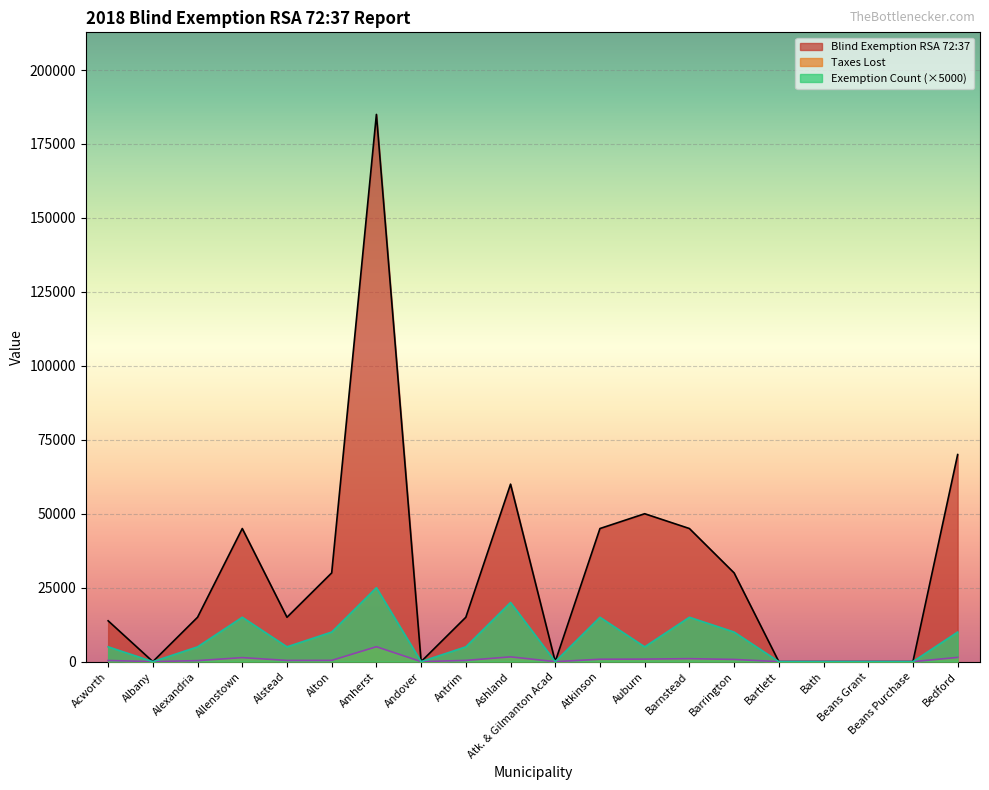

What is the difference between the second highest and second lowest values in the Exemption Count series?

20000